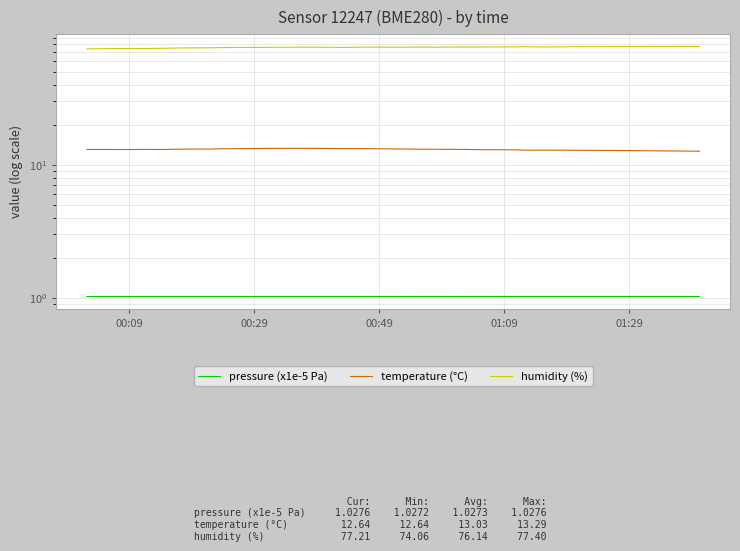

Is it true that pressure (x1e-5 Pa) equals 1.4 at 10?

False